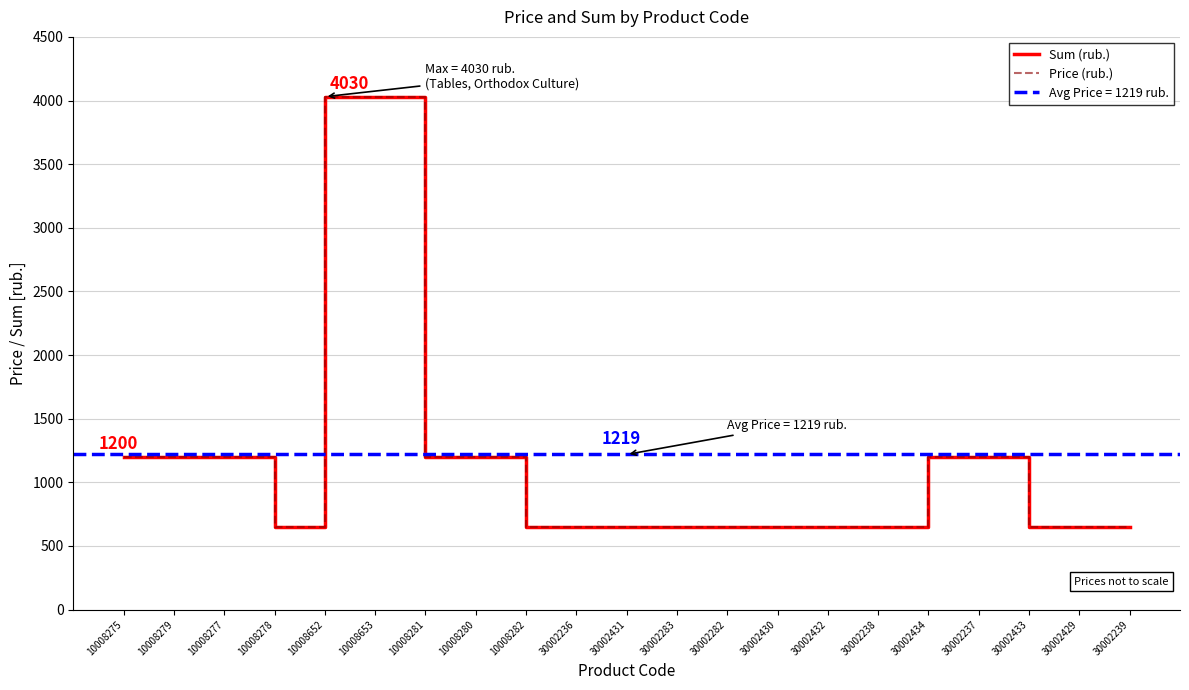

How many lines are shown in the chart?

2